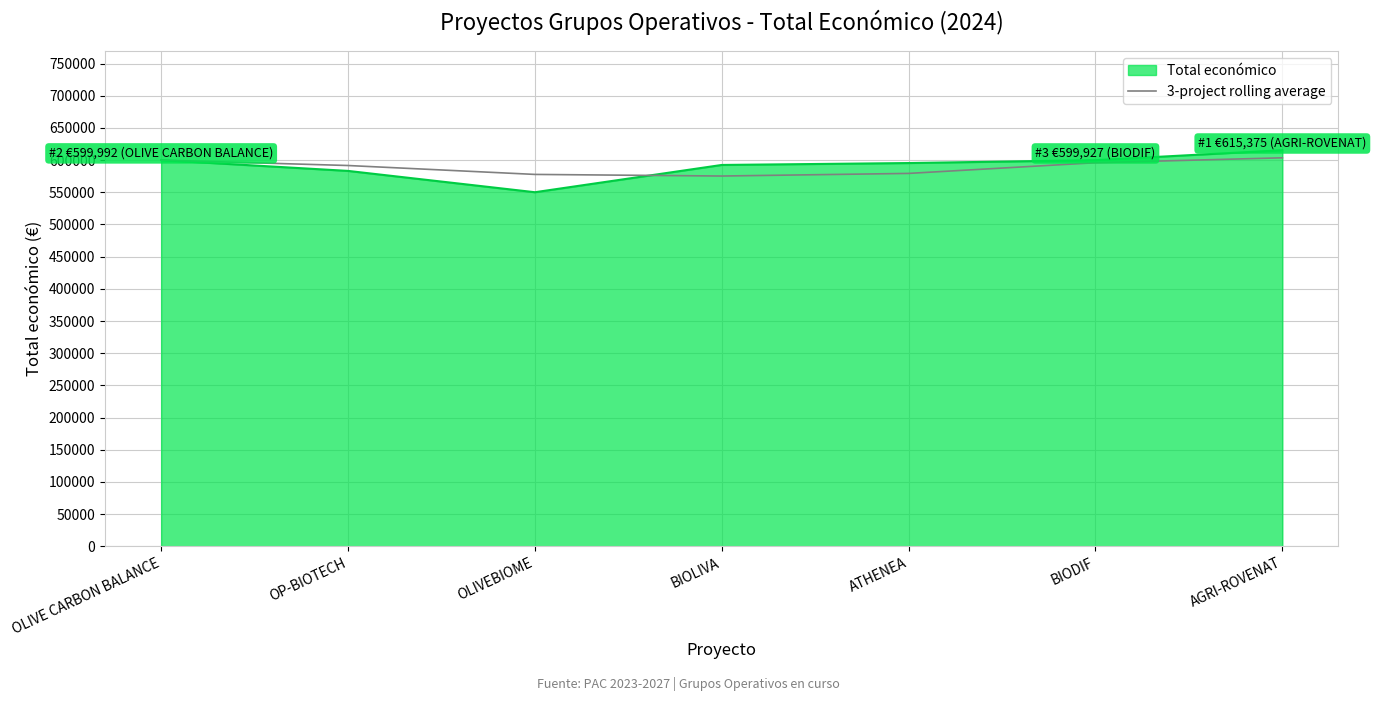

How many lines are shown in the chart?

2